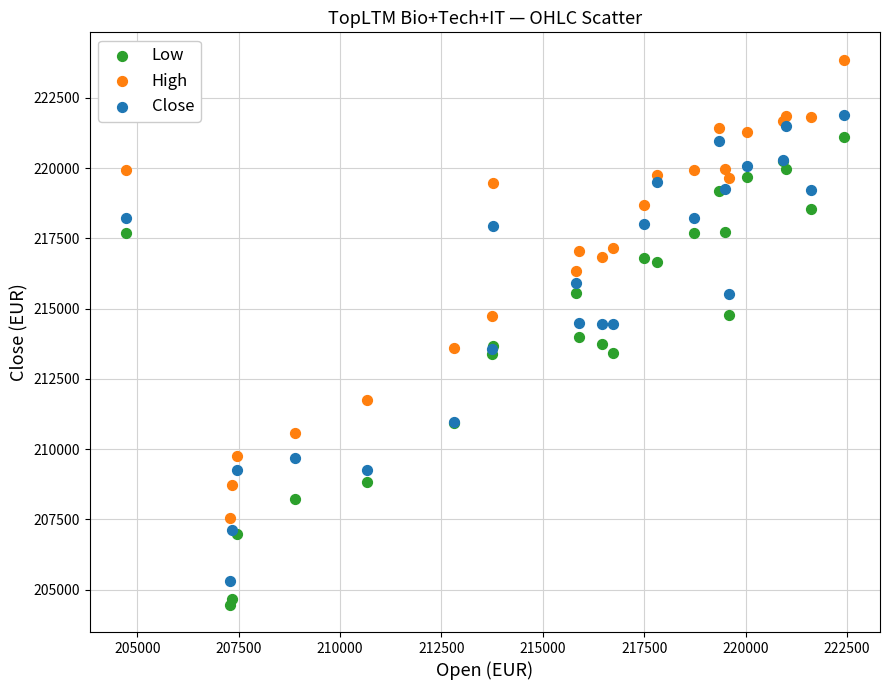

What is the X range (max minus min) for the scatter plot?

17711